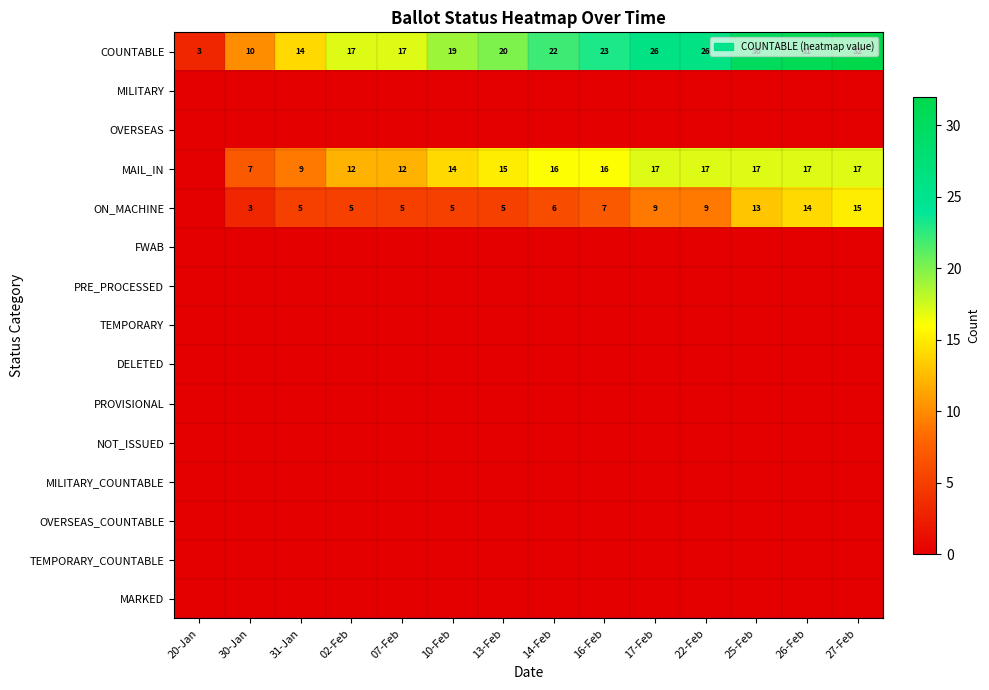

What is the spread (max minus min) of values at 10-Feb?

19